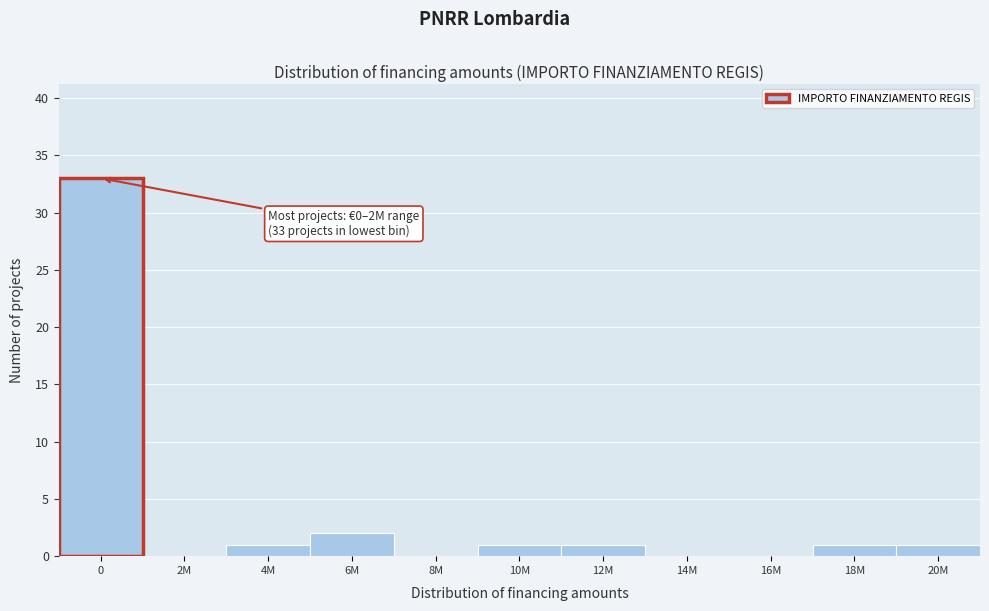

Reading right to left, what are all the values shown in this chart?

20M=1	18M=1	16M=0	14M=0	12M=1	10M=1	8M=0	6M=2	4M=1	2M=0	0=33